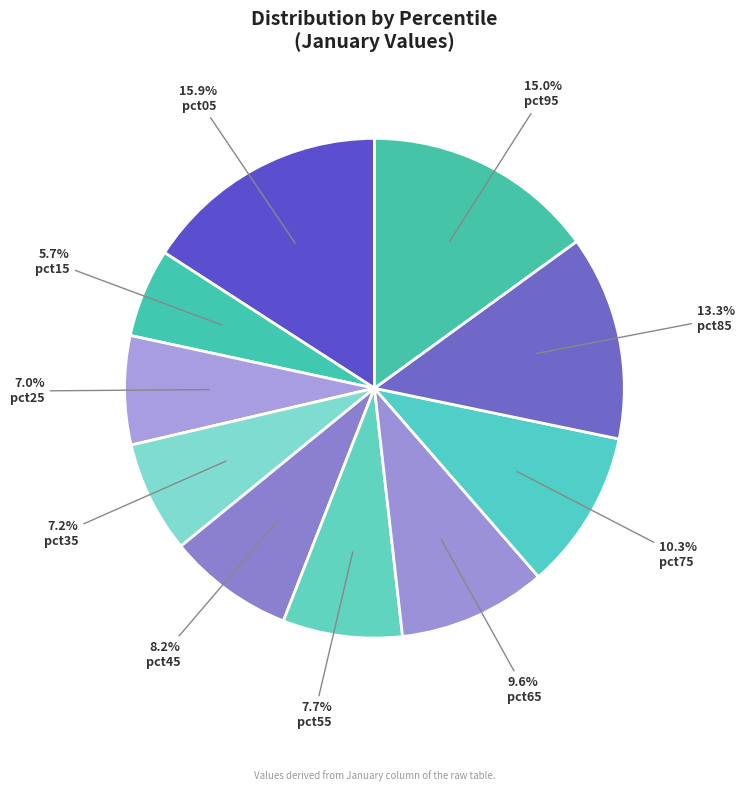

To the nearest percent, what portion does pct85 represent?

13%